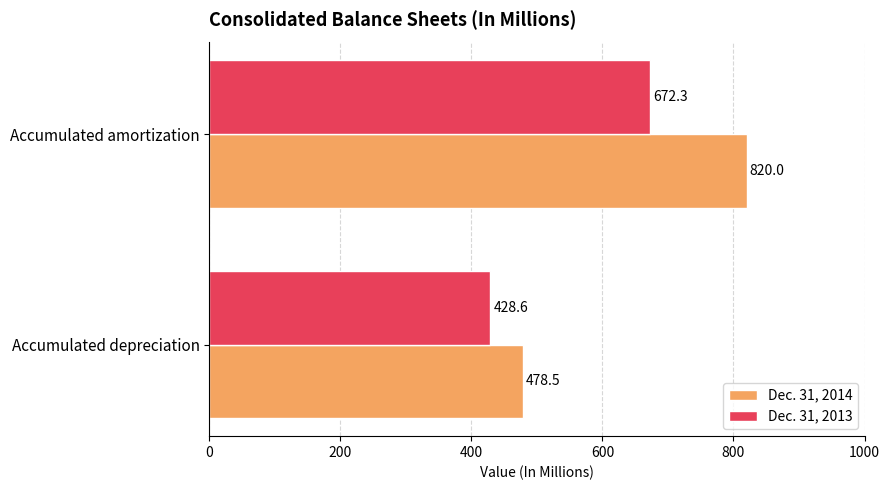

What value does the Dec. 31, 2014 series have at Accumulated depreciation?

478.5